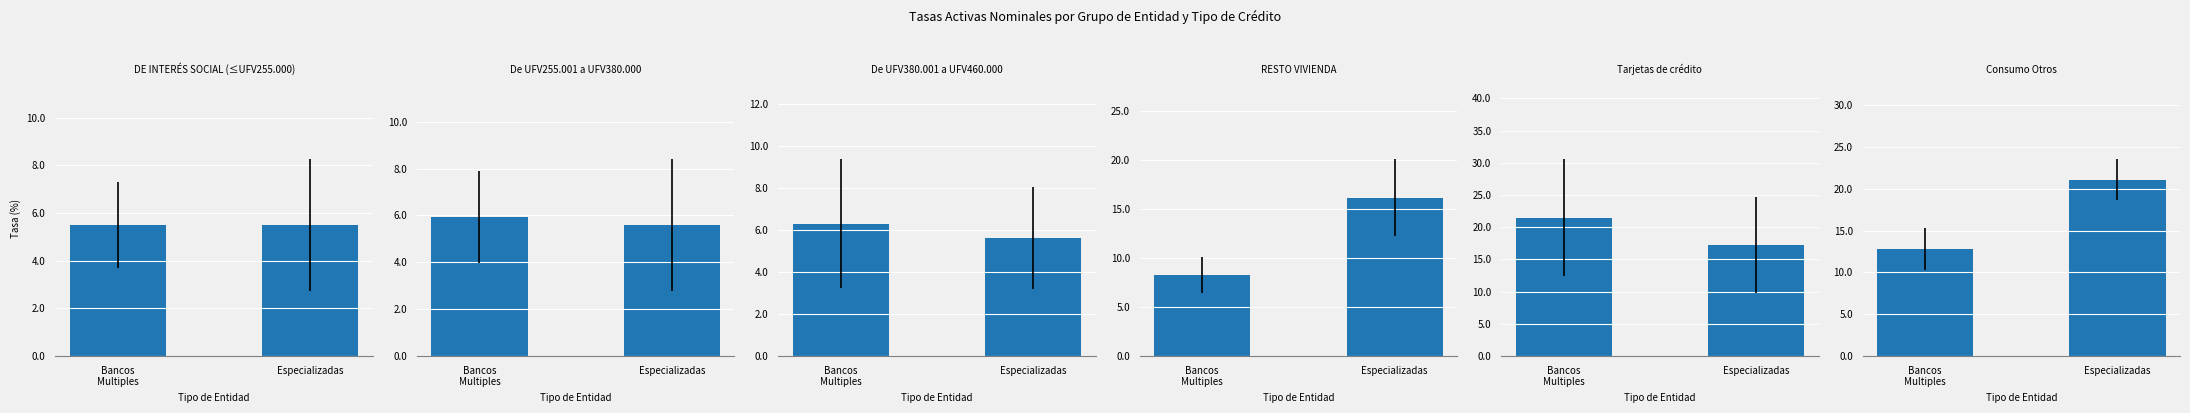

Read the Consumo Otros value at Bancos
Multiples.

12.8